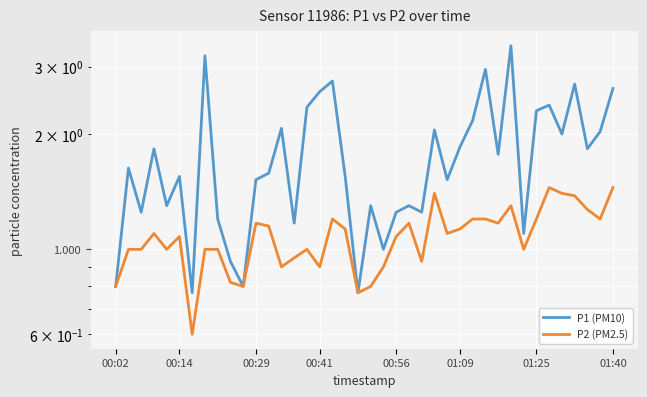

What is the difference between the P2 (PM2.5) values at 35 and 22?

0.3